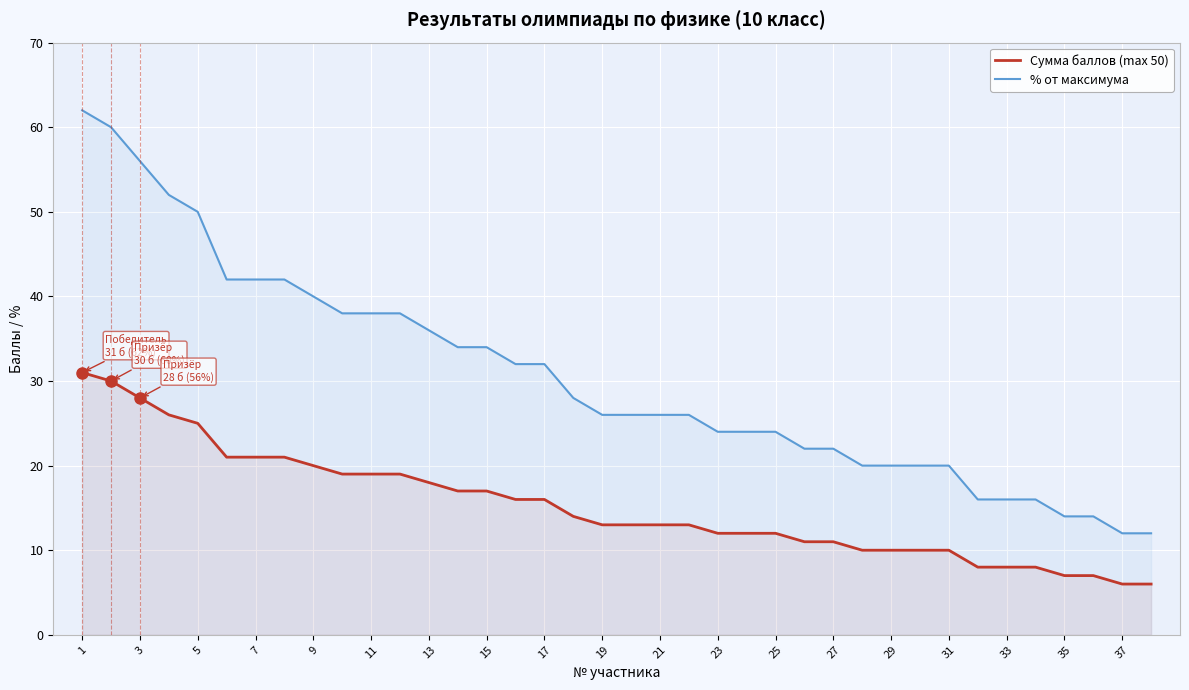

Is it true that % от максимума equals 26 at 21?

True